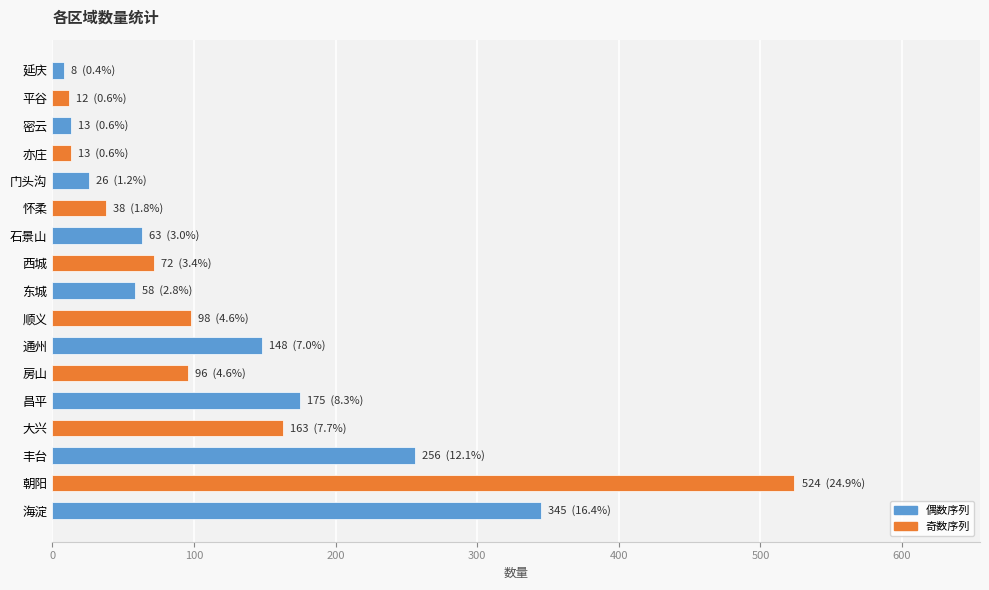

Between 房山 and 亦庄, which is larger?

房山